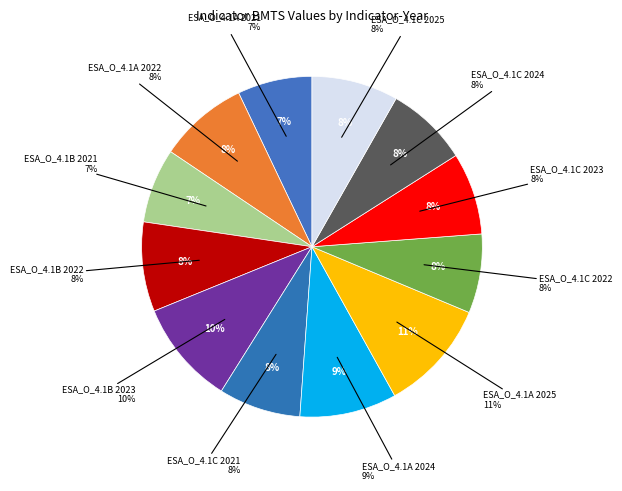

What percentage is NOT represented by ESA_O_4.1B 2022?

91.5%